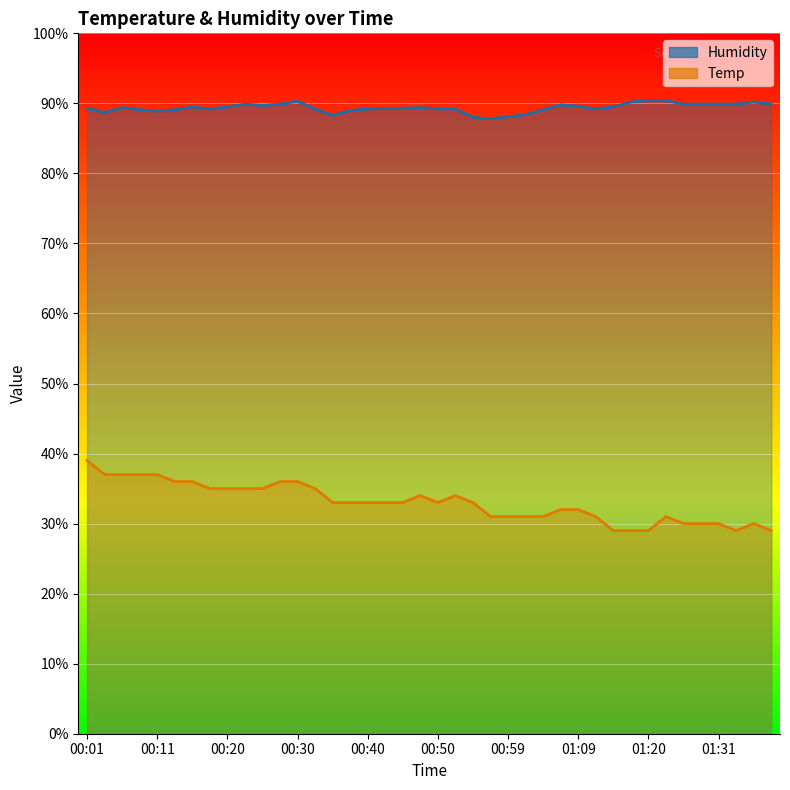

True or false: Temp and Humidity intersect in this chart.

False